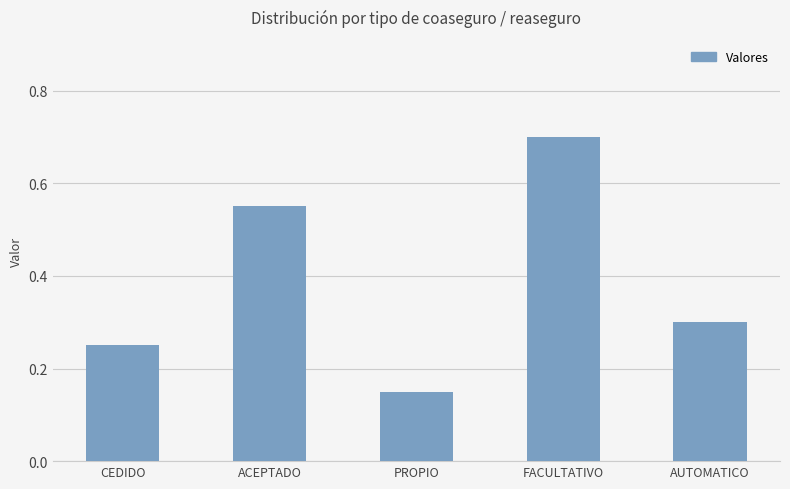

Are the bars grouped side by side (vs. stacked)?

No